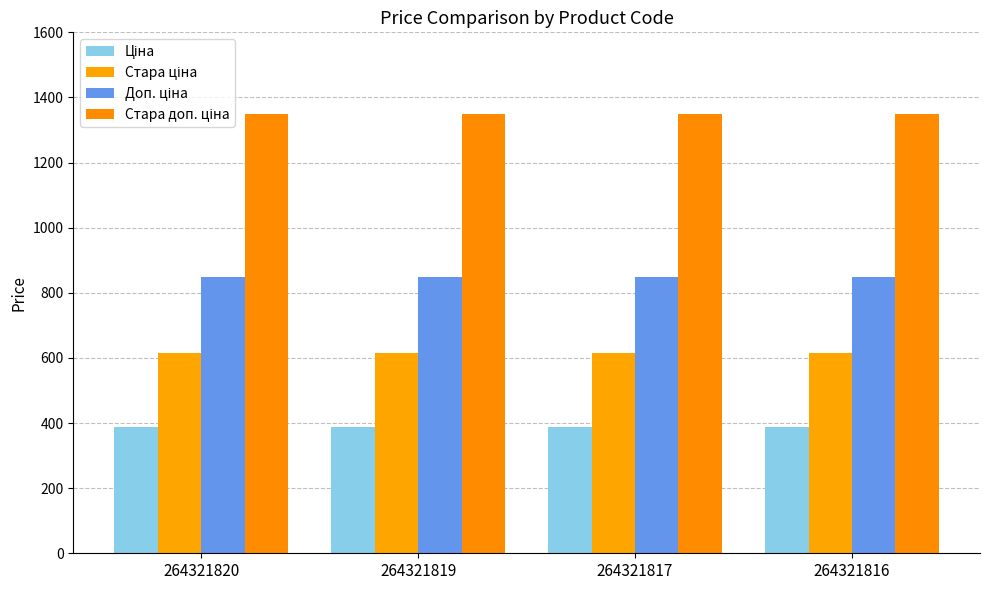

How many bars are there in total?

16